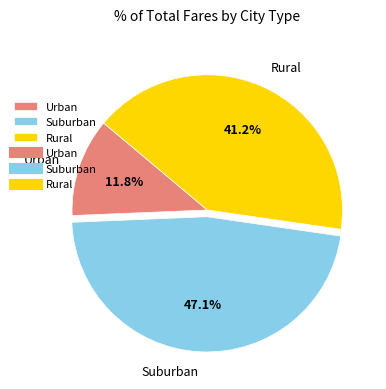

What is the largest slice in the pie chart?

Suburban